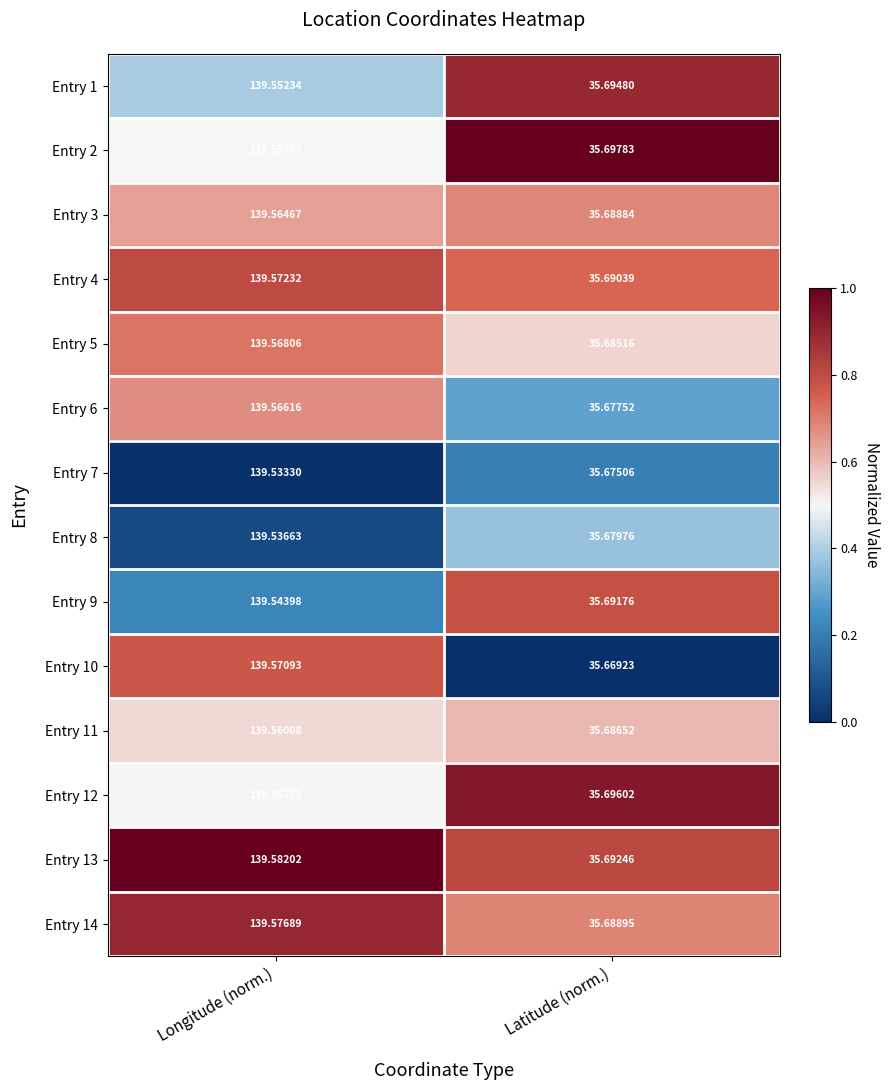

Which label corresponds to the largest value in the chart?

Longitude (norm.)